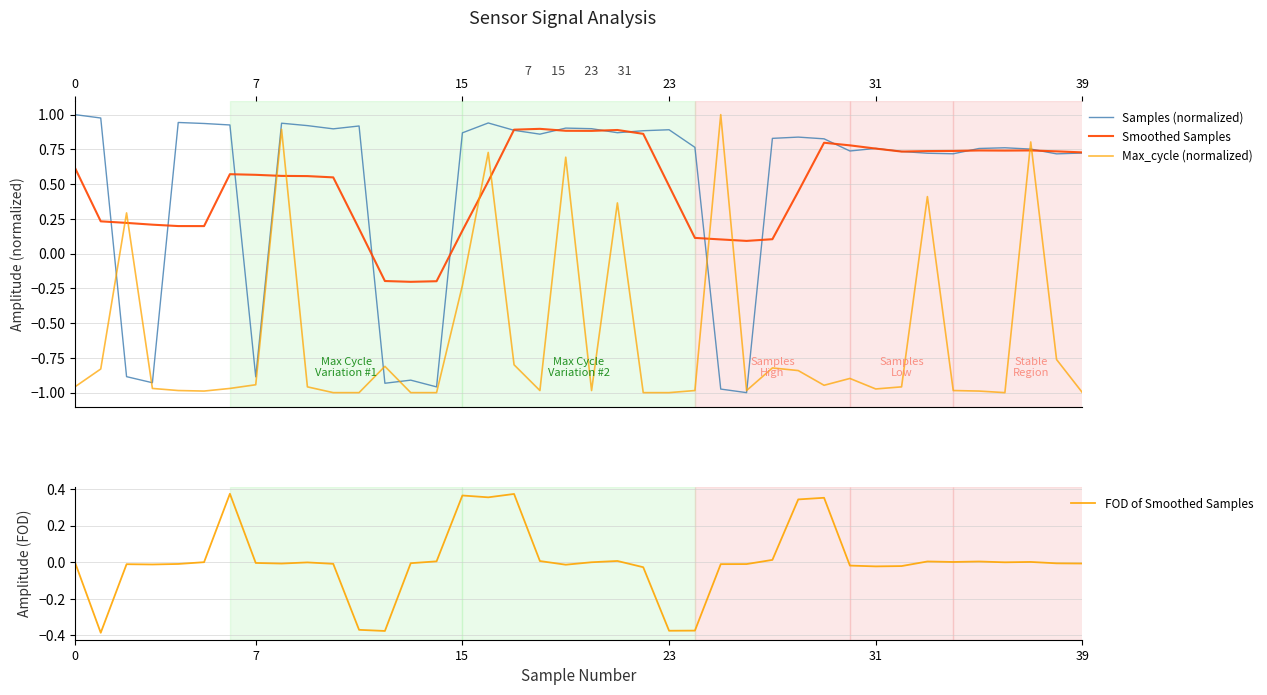

What is the difference between the maximum and minimum values in the Smoothed Samples series?

1.1